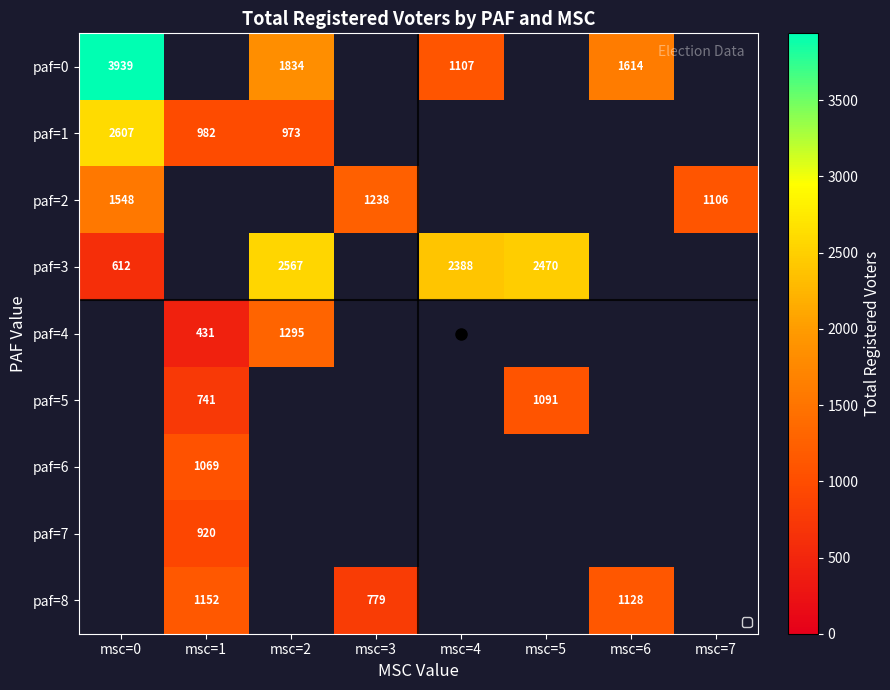

How many distinct data groups are displayed?

9